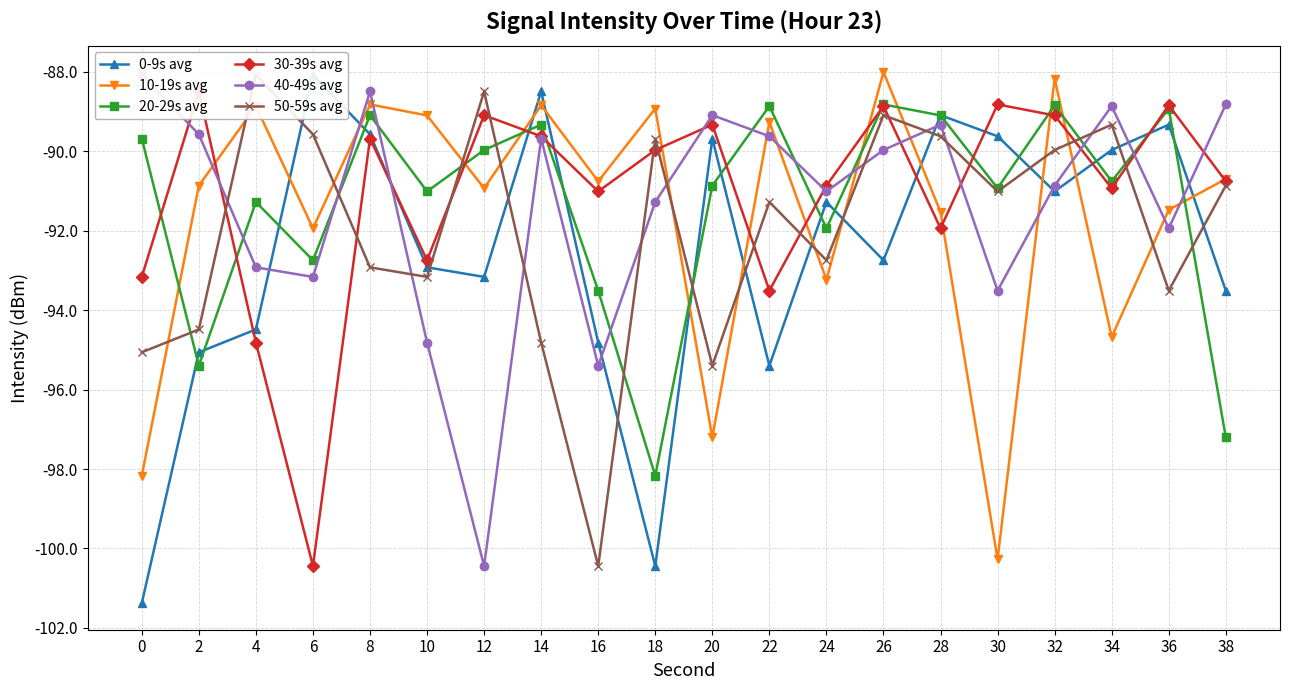

How many lines are shown in the chart?

6